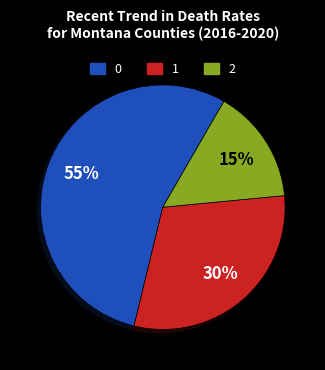

To the nearest percent, what is the average slice percentage?

33%